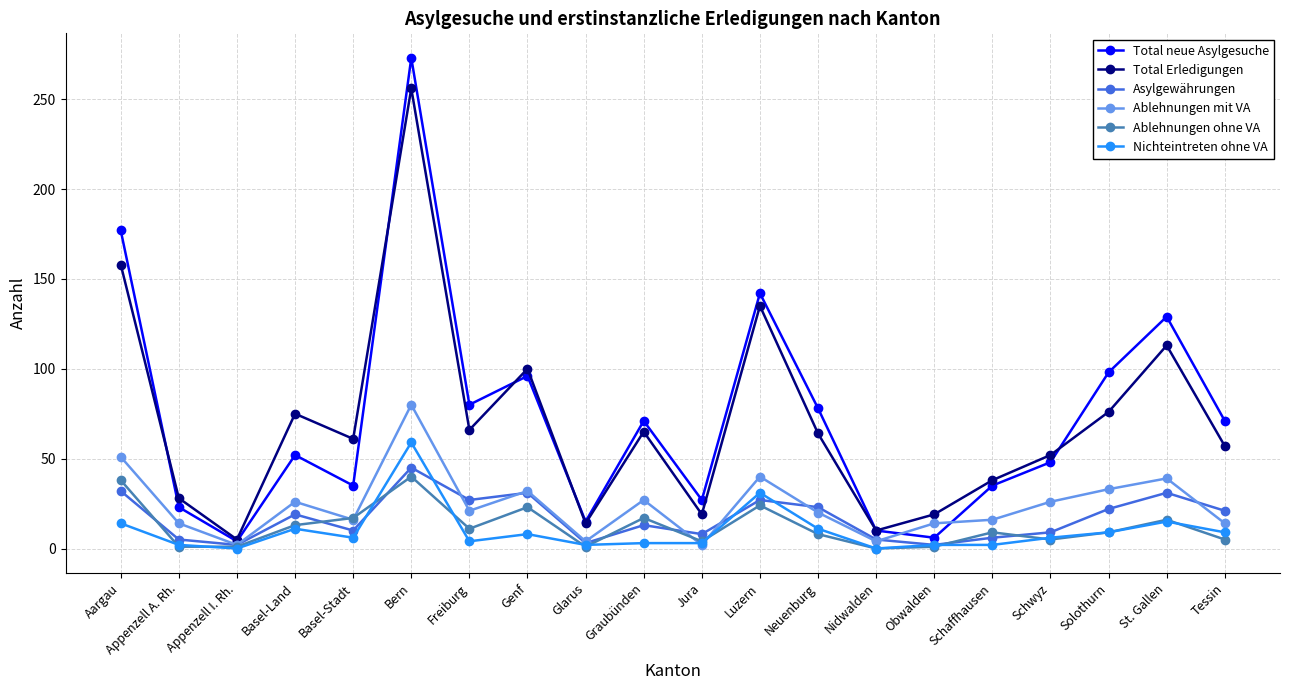

What is the label of the 15th point from the right?

Bern